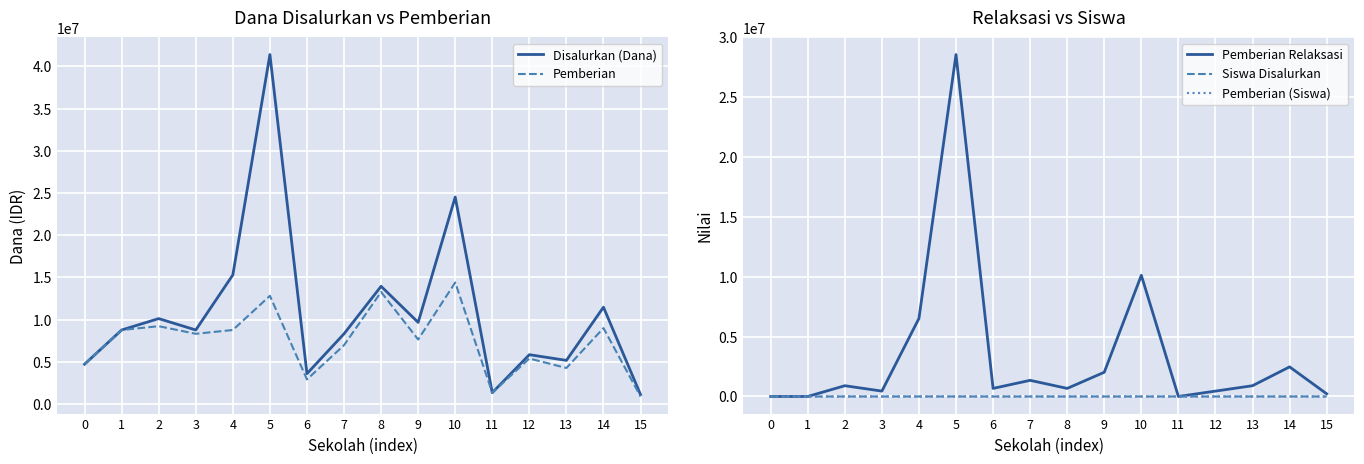

Reading left to right, transcribe all the data shown in this chart.

Disalurkan (Dana): 4725000	8775000	10125000	8775000	15300000	41400000	3600000	8325000	13950000	9675000	24525000	1350000	5850000	5175000	11475000	1125000
Pemberian: 4725000	8775000	9225000	8325000	8775000	12825000	2925000	6975000	13275000	7650000	14400000	1350000	5400000	4275000	9000000	900000
Pemberian Relaksasi: 0	0	900000	450000	6525000	28575000	675000	1350000	675000	2025000	10125000	0	450000	900000	2475000	225000
Siswa Disalurkan: 11	21	23	21	38	100	10	23	33	26	59	5	15	13	29	4
Pemberian (Siswa): 11	21	21	20	21	35	8	19	31	21	35	5	14	11	22	3